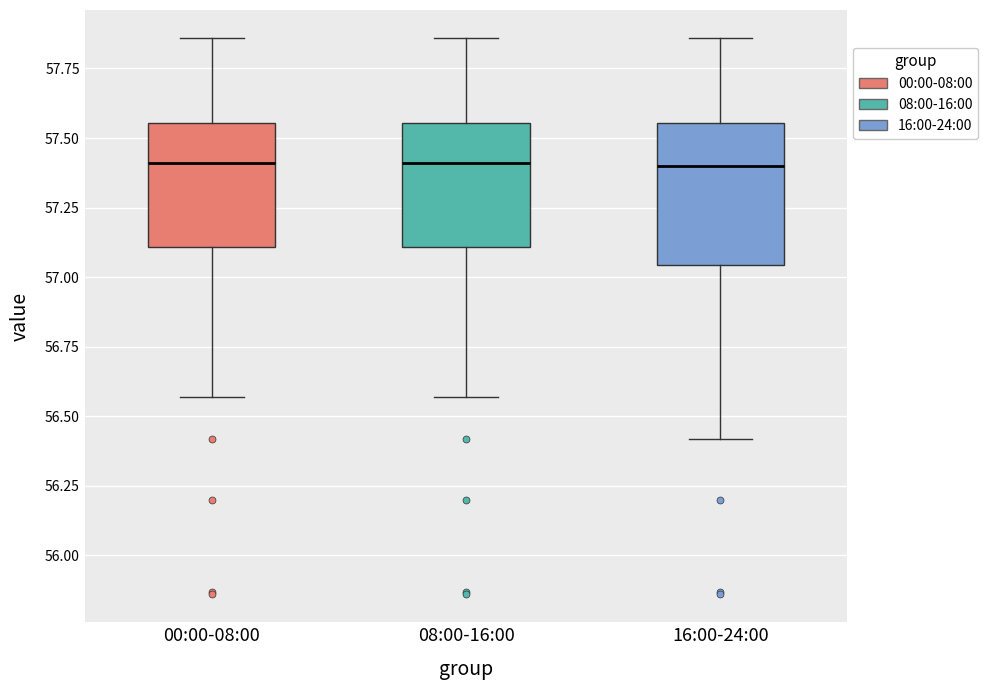

Reading left to right, read every box against the y-axis: the position of its median line, the range the box covers, and the ends of its whiskers. The values are not printed on the chart, so give them approximately, as read against the axis.

00:00-08:00: median 57.40, box 57.10 to 57.55, whiskers 56.55 to 57.85
08:00-16:00: median 57.40, box 57.10 to 57.55, whiskers 56.55 to 57.85
16:00-24:00: median 57.40, box 57.05 to 57.55, whiskers 56.40 to 57.85